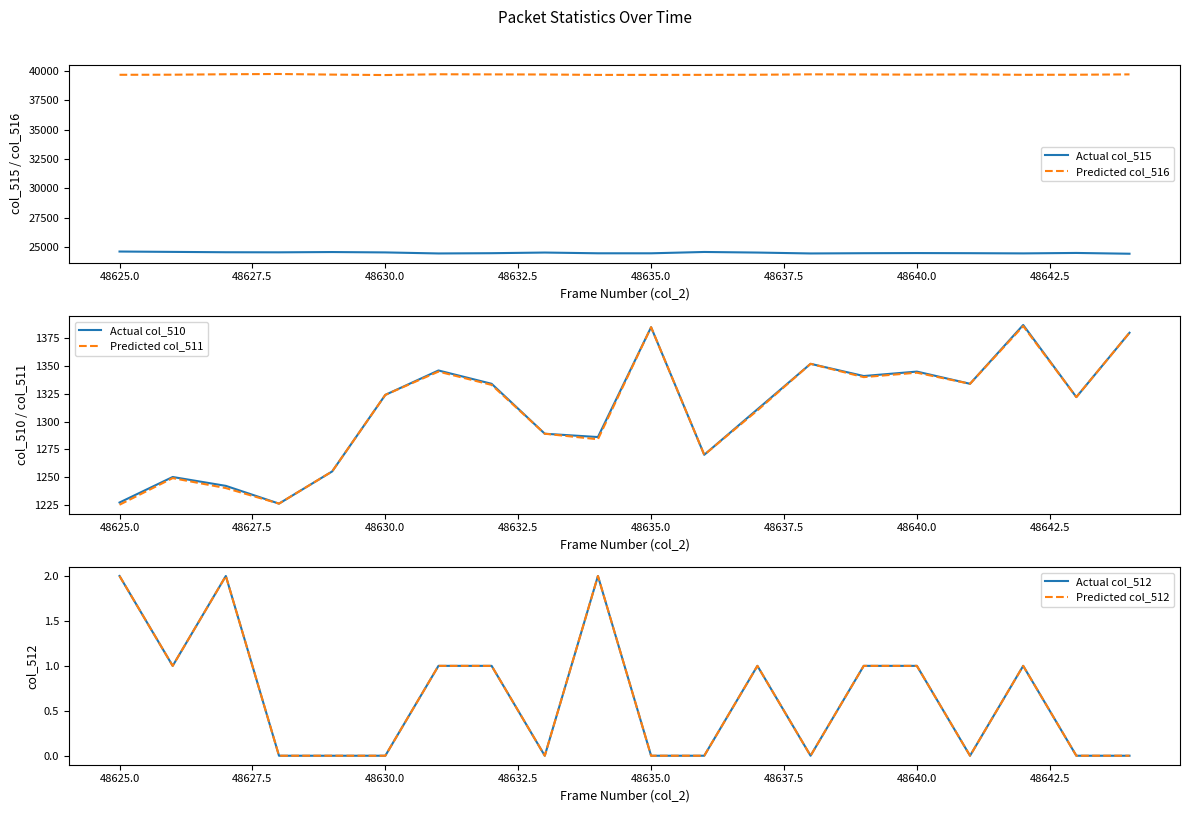

True or false: Actual col_515 and Predicted col_516 intersect in this chart.

False